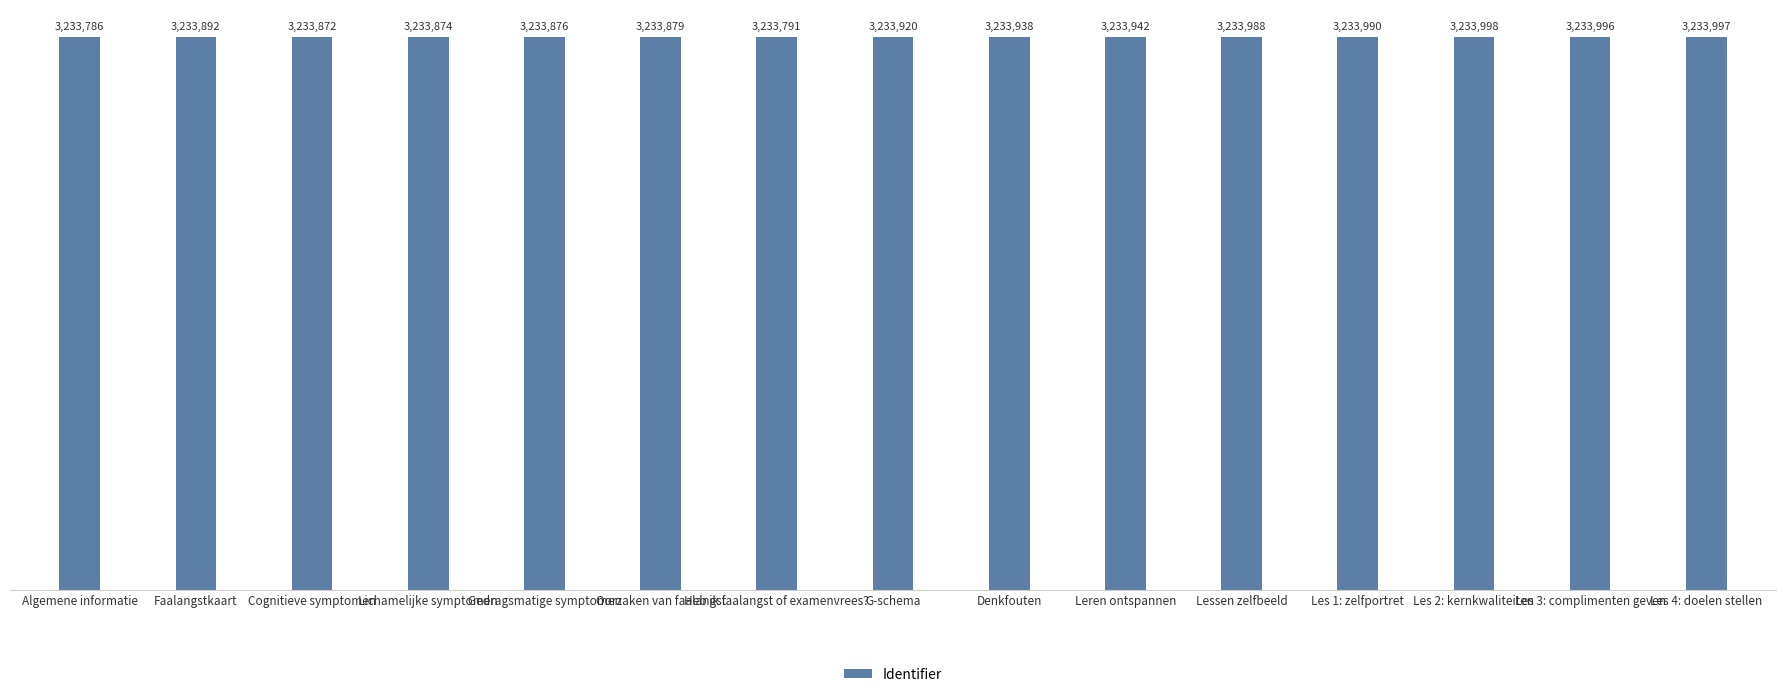

What is the sum of all values?

48508739